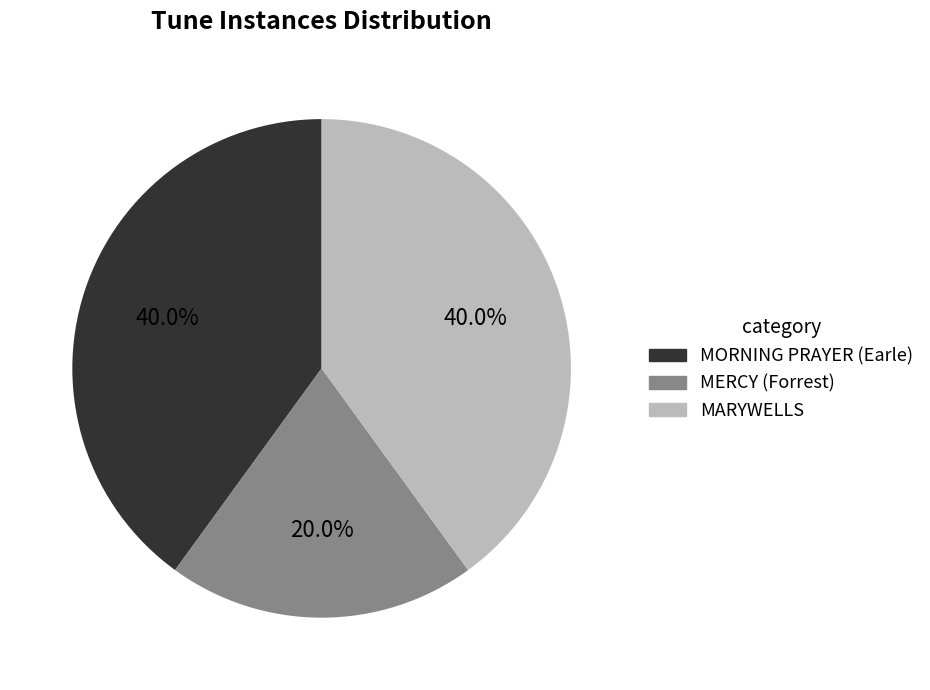

To the nearest percent, what percentage of the pie is MORNING PRAYER (Earle)?

40%